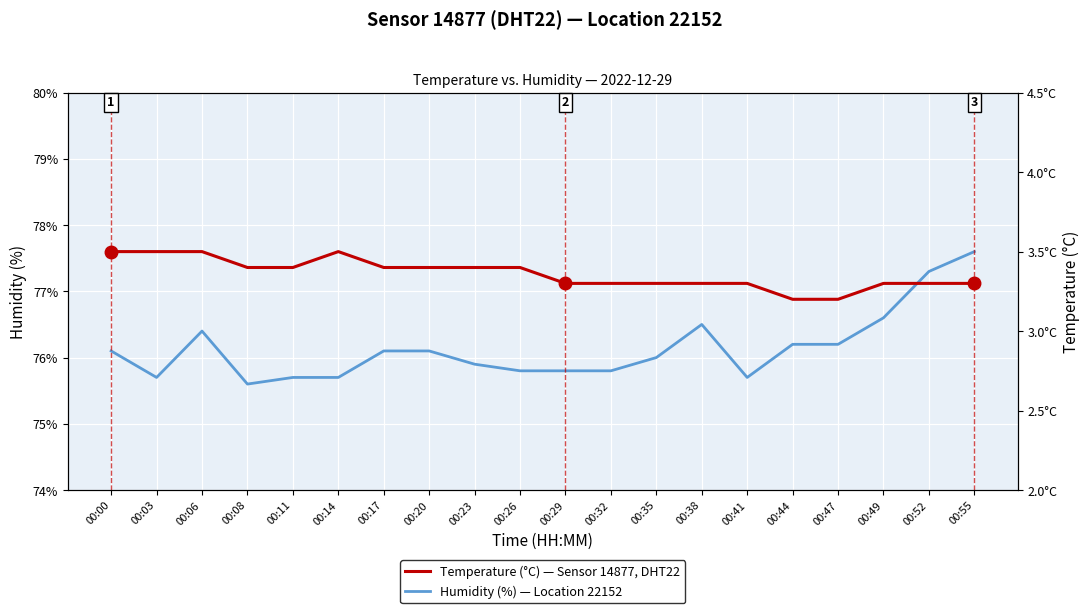

Reading left to right, what are all the values shown in this chart?

Humidity (%): 76.1	75.7	76.4	75.6	75.7	75.7	76.1	76.1	75.9	75.8	75.8	75.8	76.0	76.5	75.7	76.2	76.2	76.6	77.3	77.6
Temperature (°C): 3.5	3.5	3.5	3.4	3.4	3.5	3.4	3.4	3.4	3.4	3.3	3.3	3.3	3.3	3.3	3.2	3.2	3.3	3.3	3.3